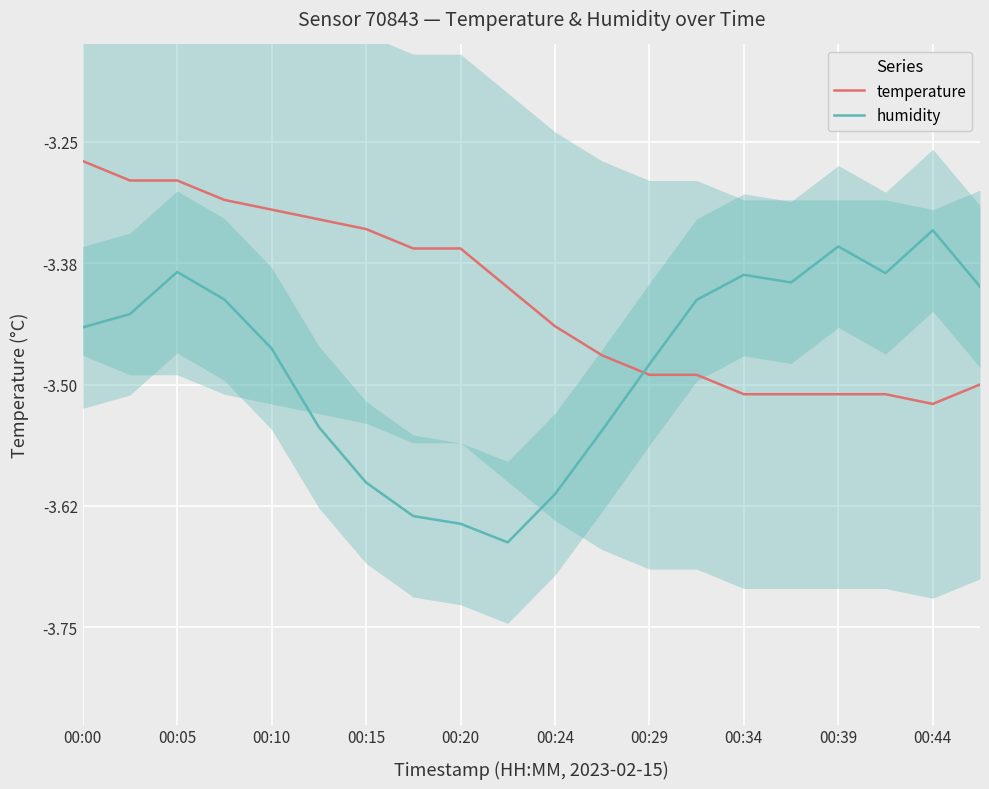

The humidity series shows -5.9 at 00:05. True or false?

False